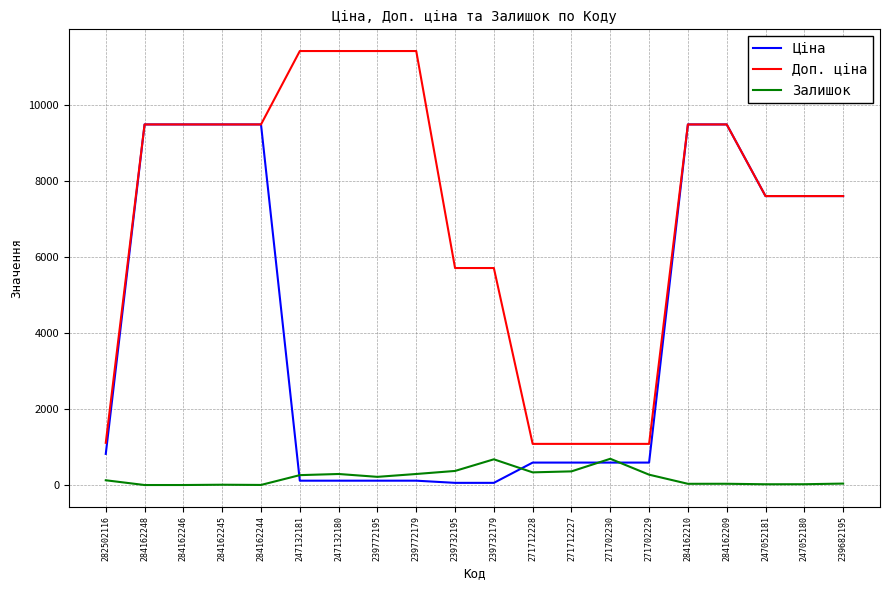

Is the value of Ціна at 271702230 greater than the value of Залишок at 284162244?

Yes